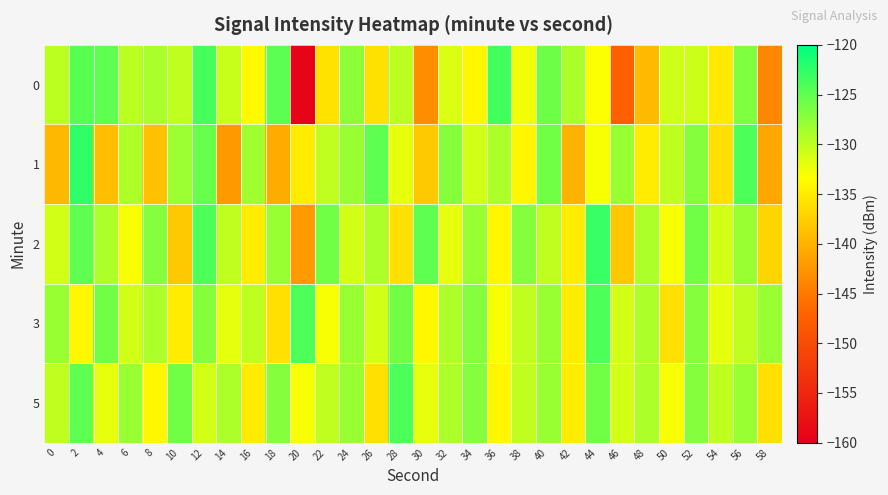

What is the total value across all series at 52?

-637.6